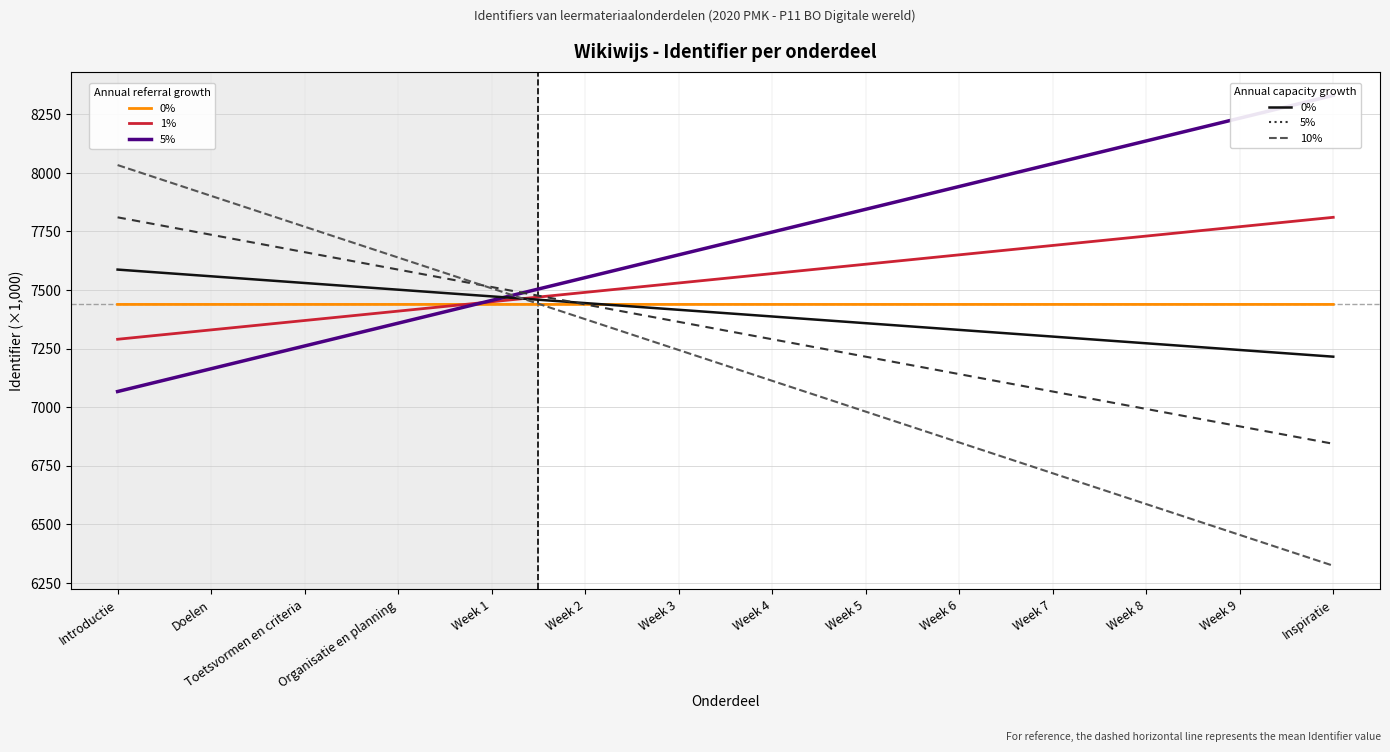

True or false: 1% has more than 0 interior local peaks.

False